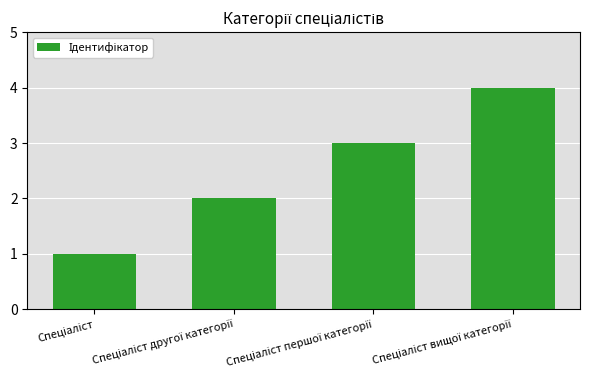

Reading right to left, list all the values displayed in this chart.

4	3	2	1